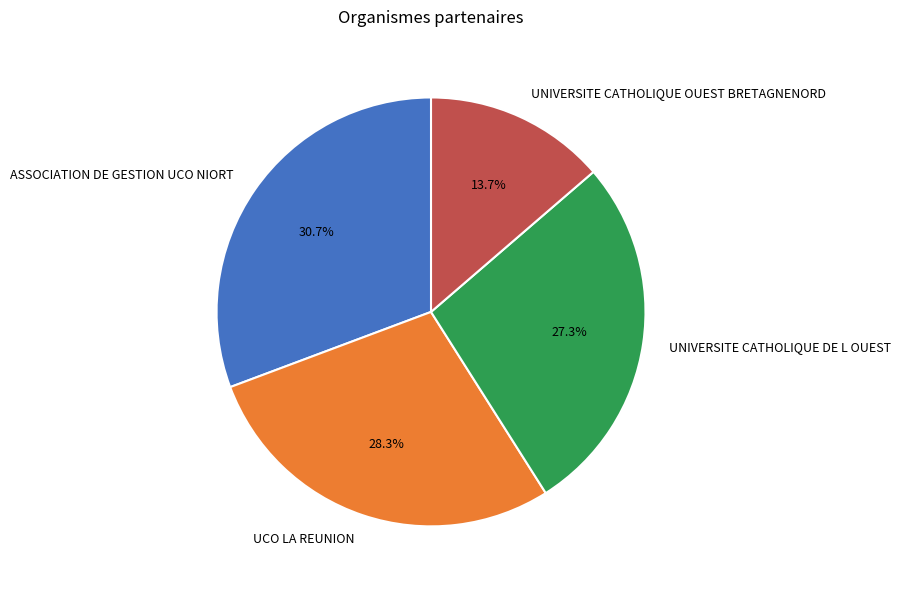

What is the smallest slice in the pie chart?

UNIVERSITE CATHOLIQUE OUEST BRETAGNENORD